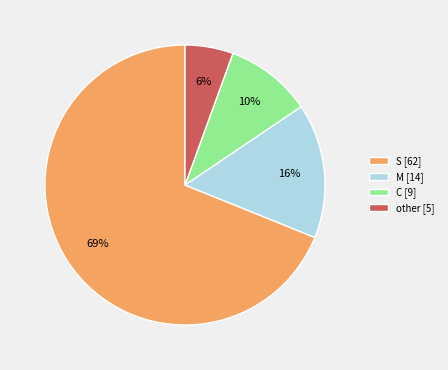

True or false: other [5] accounts for 14% of the total.

False